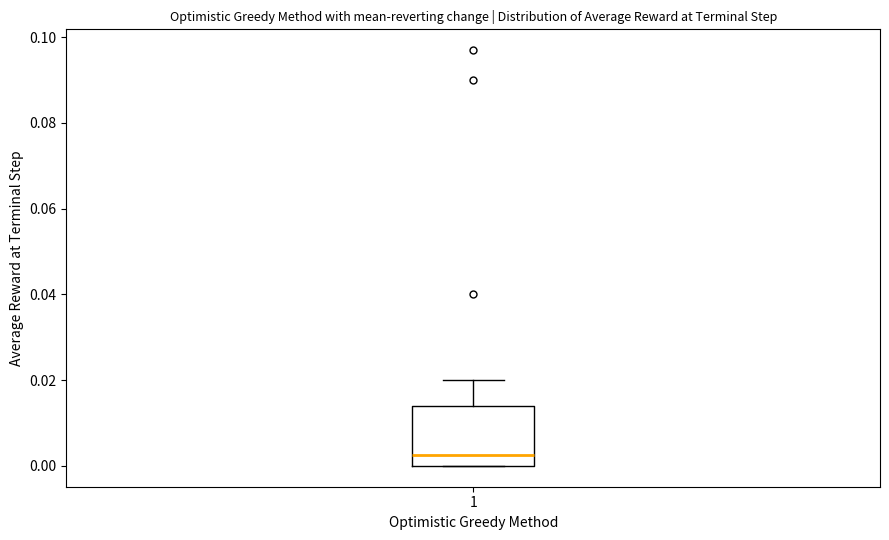

Where is the upper edge of the box at x = 1 on the y-axis? The values are not printed on the chart, so give them approximately, as read against the axis.

0.014